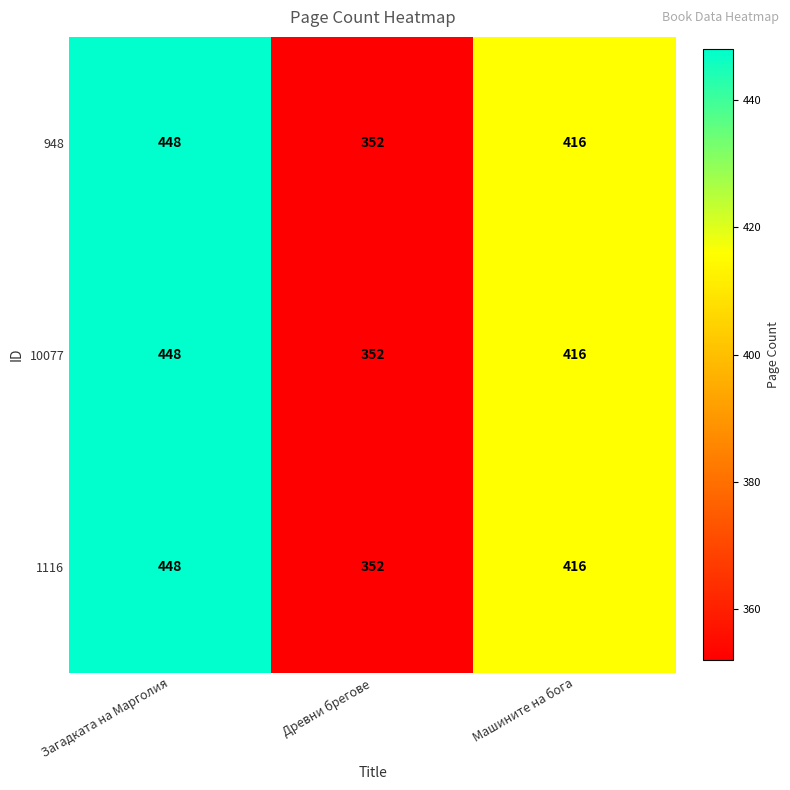

Rank the categories by 1116 value from highest to lowest.

Загадката на Марголия, Машините на бога, Древни брегове